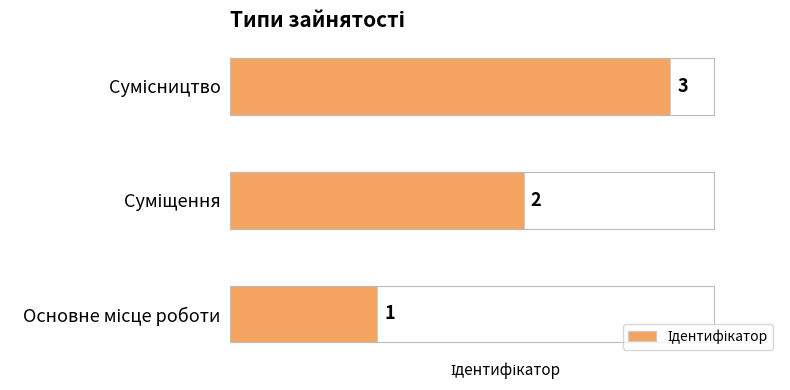

How many bars are there in total?

3